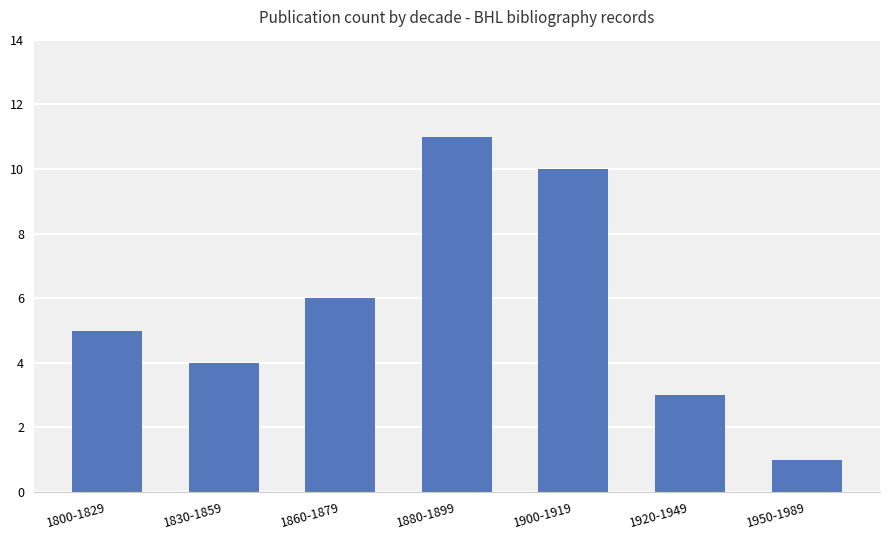

What is the smallest value displayed?

1